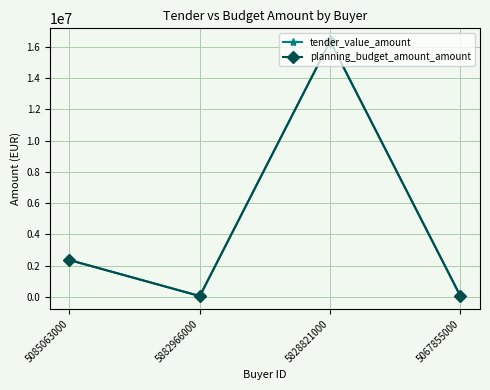

The value of planning_budget_amount_amount at 5882966000 is 80386.3. True or false?

False